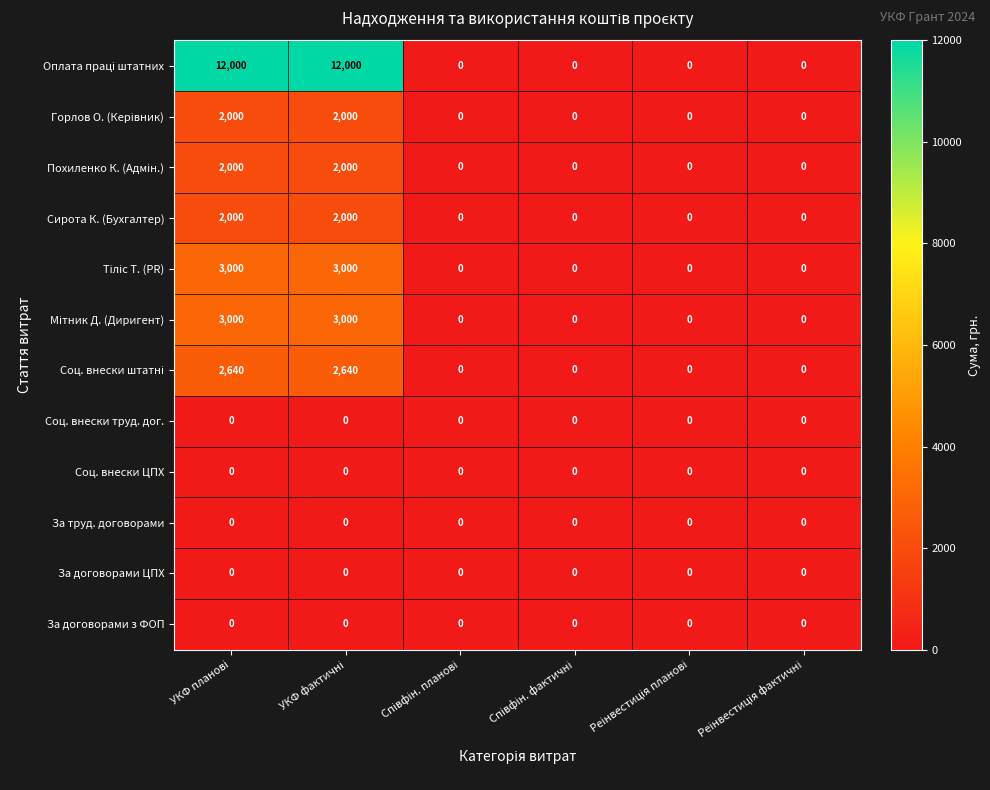

What is the maximum value shown in the chart?

12000